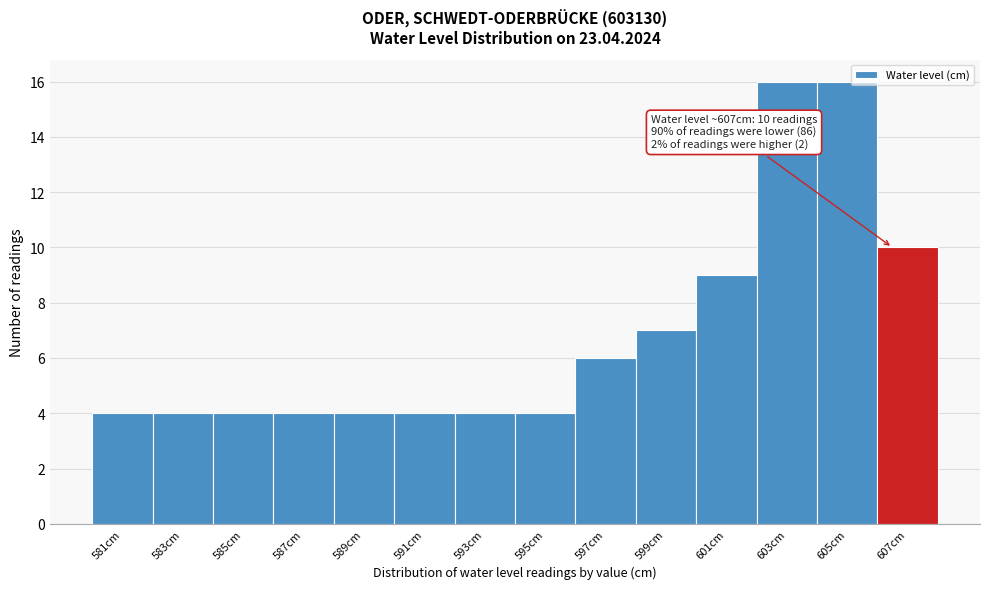

Reading right to left, extract all data points from this chart.

607cm=10	605cm=16	603cm=16	601cm=9	599cm=7	597cm=6	595cm=4	593cm=4	591cm=4	589cm=4	587cm=4	585cm=4	583cm=4	581cm=4